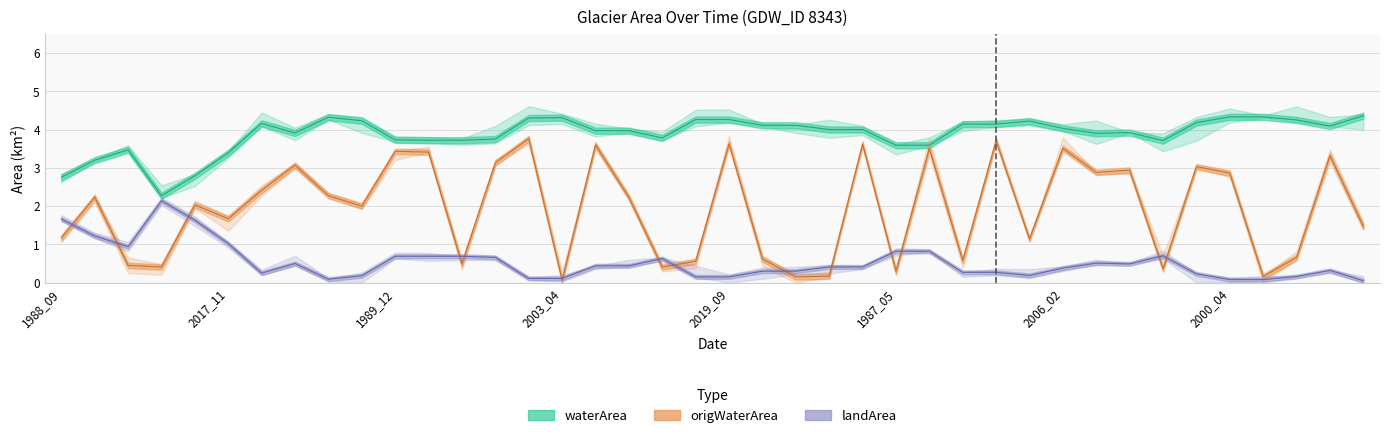

True or false: waterArea has a value of 7.7 at 2019_09.

False